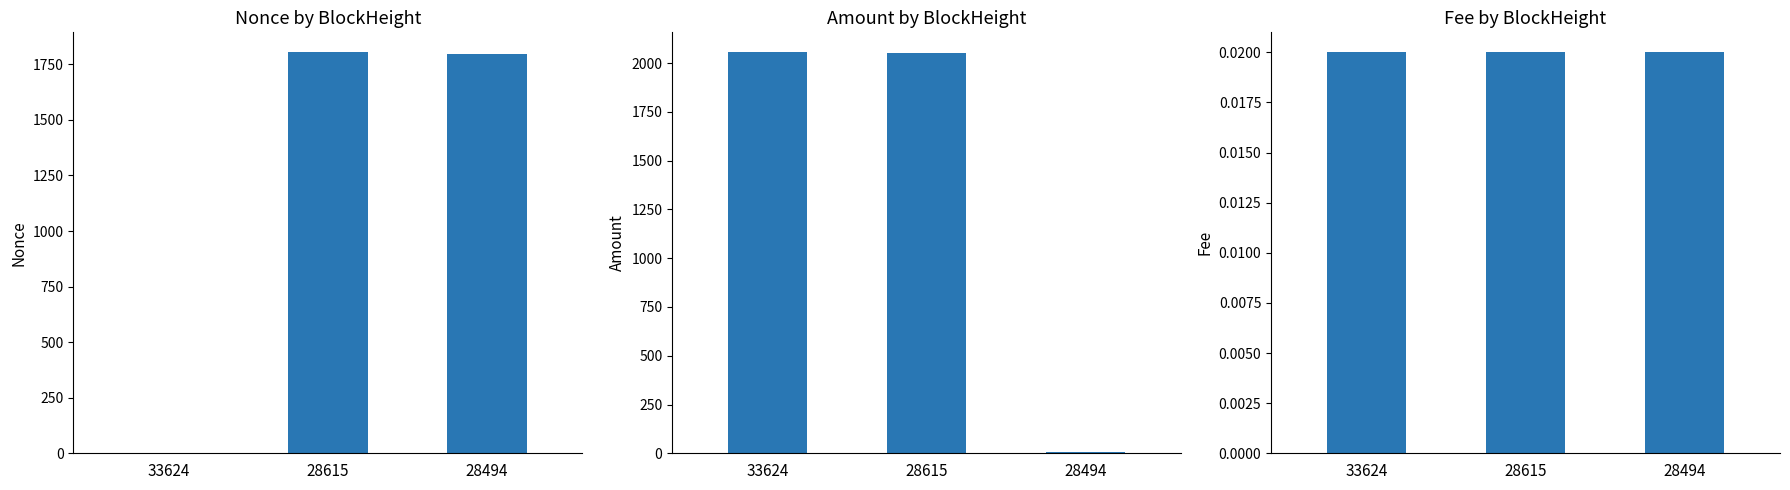

What is the sum of all Fee values?

0.1